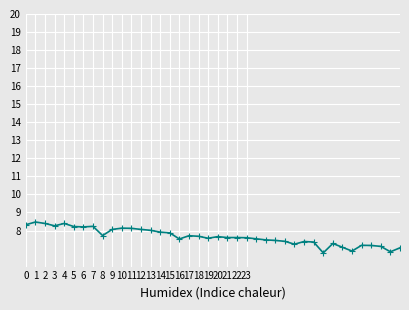

What is the difference between the maximum and minimum values?

1.7